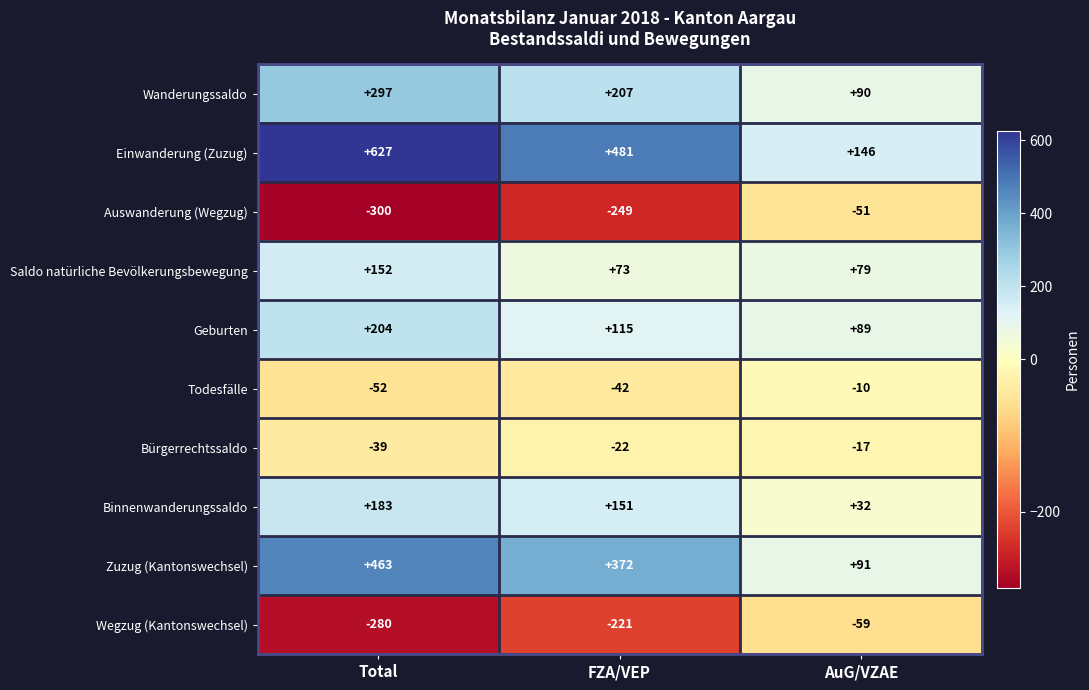

Is the value of Einwanderung (Zuzug) at FZA/VEP greater than the value of Saldo natürliche Bevölkerungsbewegung at AuG/VZAE?

Yes